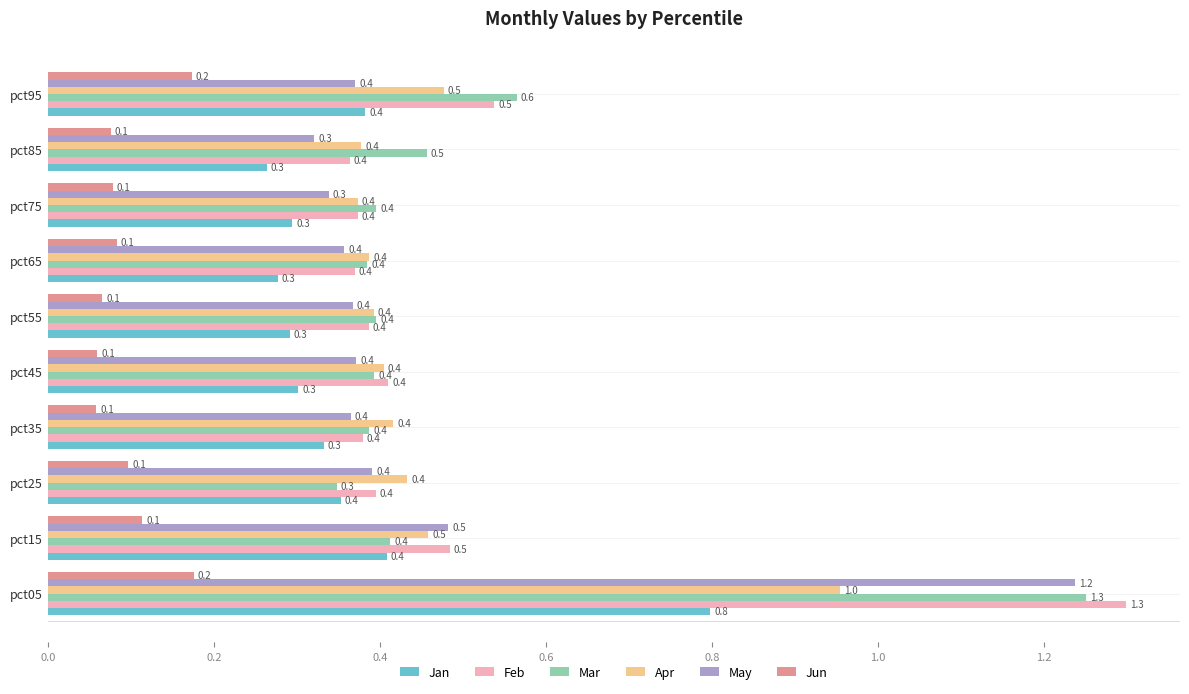

Is the value of Jun at pct45 greater than the value of Apr at pct85?

No